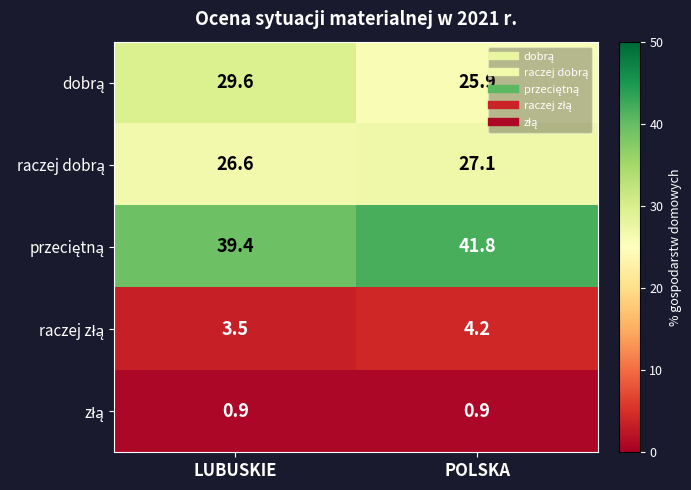

What is the maximum value shown in the chart?

41.8